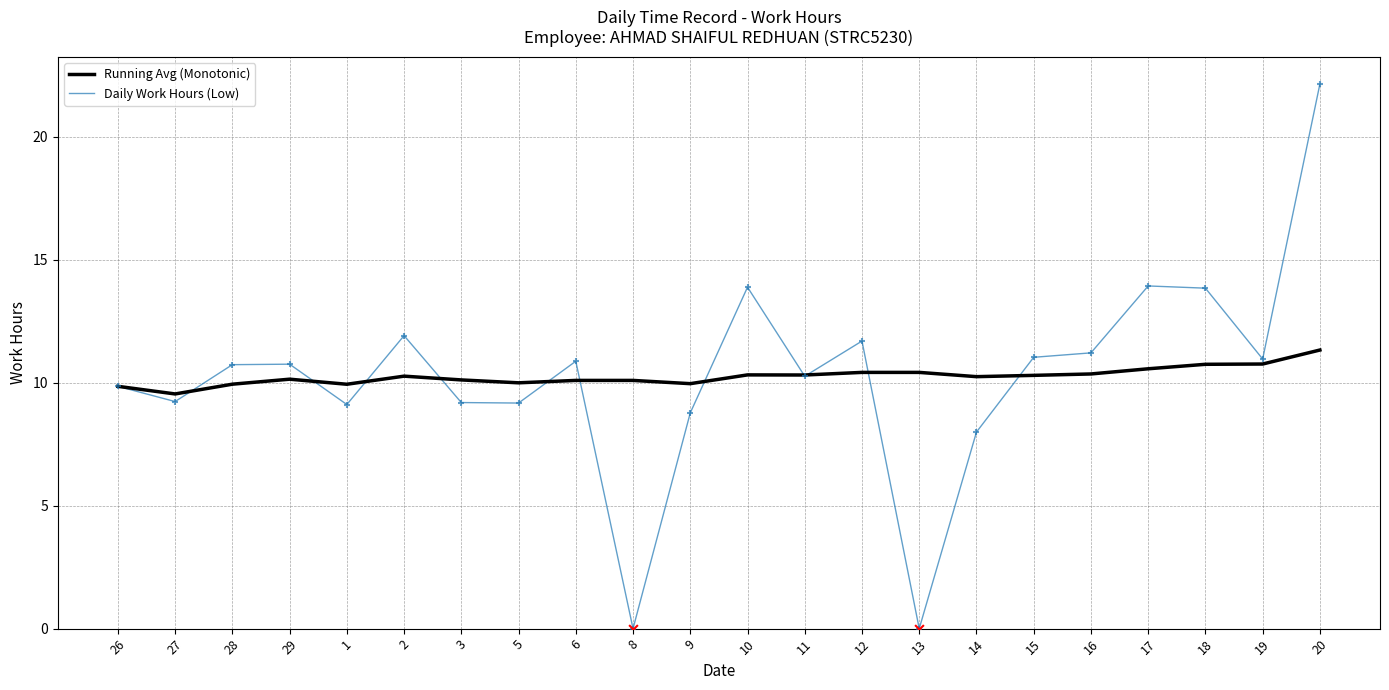

Is the value of Running Avg (Monotonic) at 13 greater than the value of Daily Work Hours (Low) at 5?

Yes